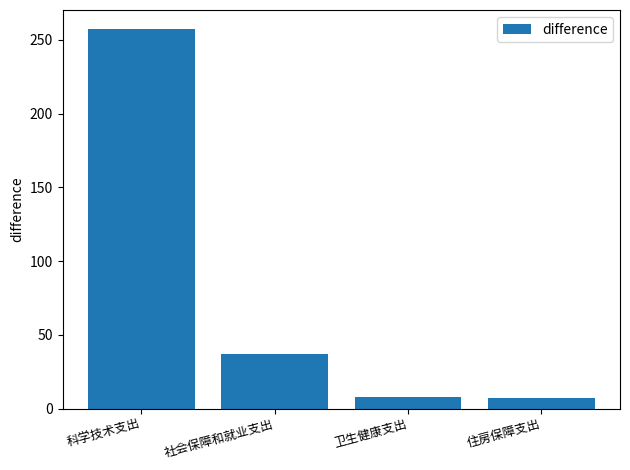

How many bars are there in total?

4